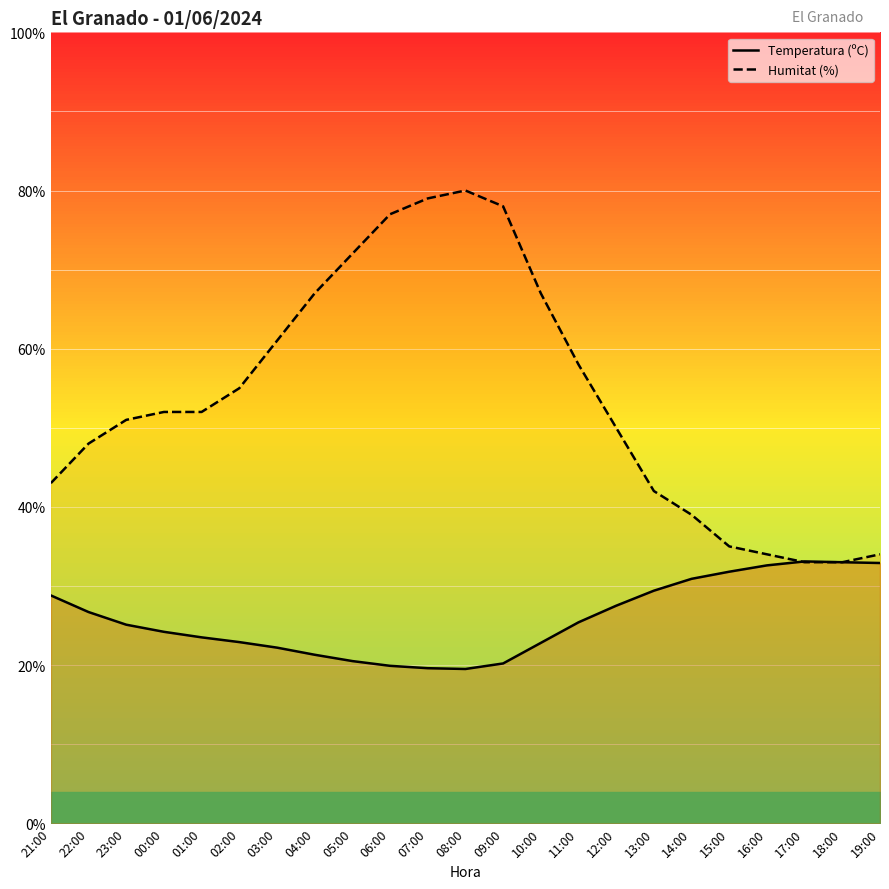

Reading left to right, extract all data points from this chart.

Temperatura (ºC): 28.8	26.7	25.1	24.2	23.5	22.9	22.2	21.3	20.5	19.9	19.6	19.5	20.2	22.8	25.4	27.5	29.4	30.9	31.8	32.6	33.1	33.0	32.9
Humitat (%): 43.0	48.0	51.0	52.0	52.0	55.0	61.0	67.0	72.0	77.0	79.0	80.0	78.0	67.0	58.0	50.0	42.0	39.0	35.0	34.0	33.0	33.0	34.0